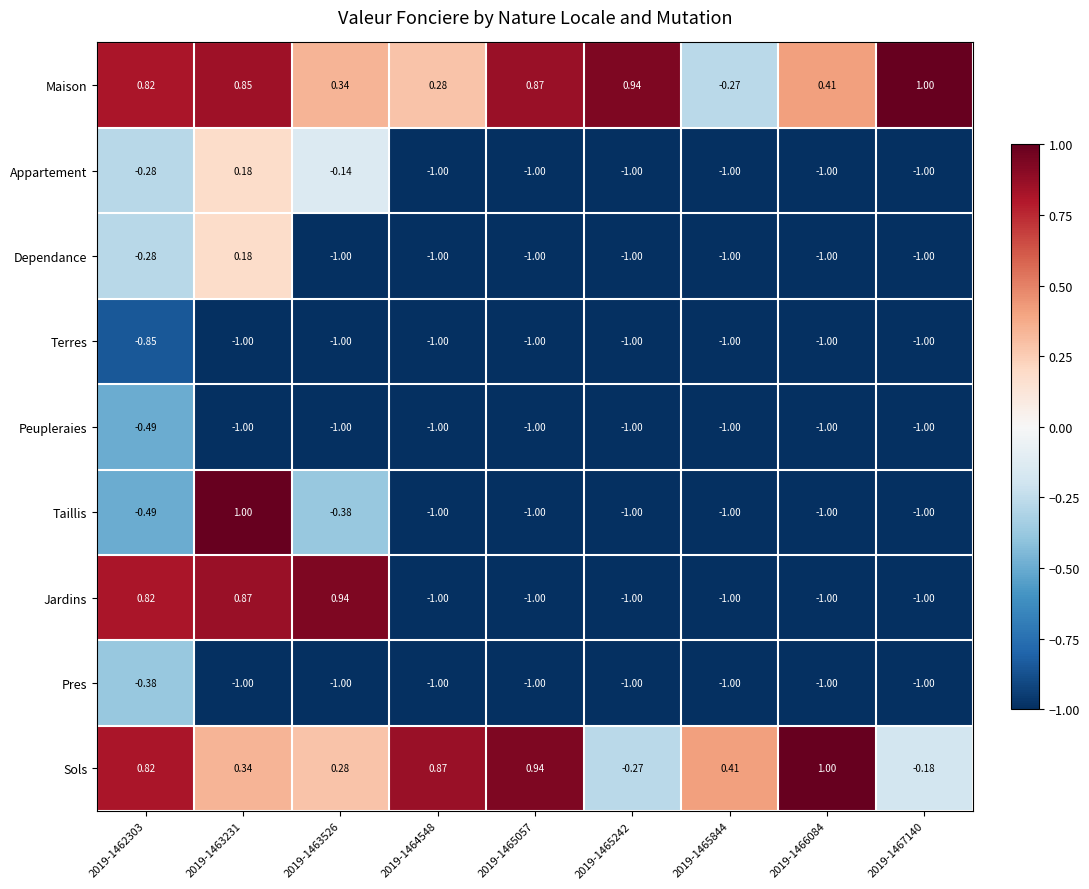

Between 2019-1463231 and 2019-1465242, which series saw the biggest shift?

Taillis